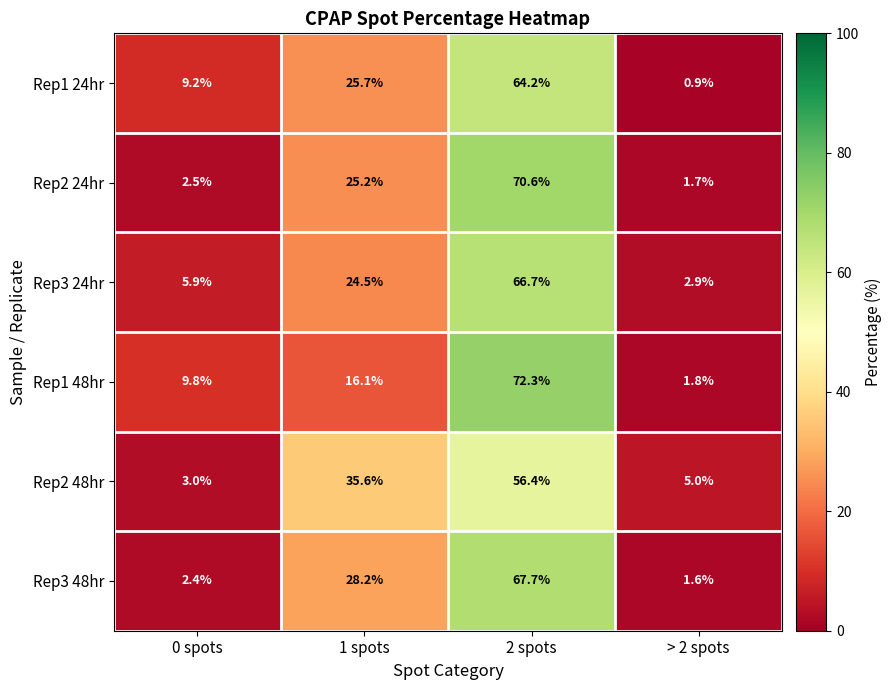

Between 2 spots and > 2 spots, which series saw the biggest shift?

Rep1 48hr